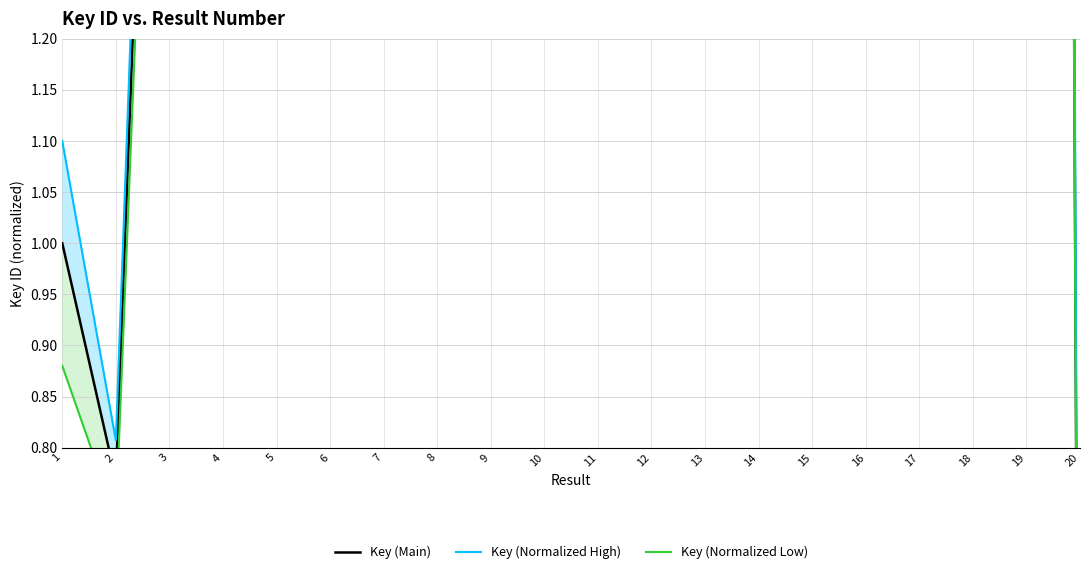

How many series are shown in this chart?

3